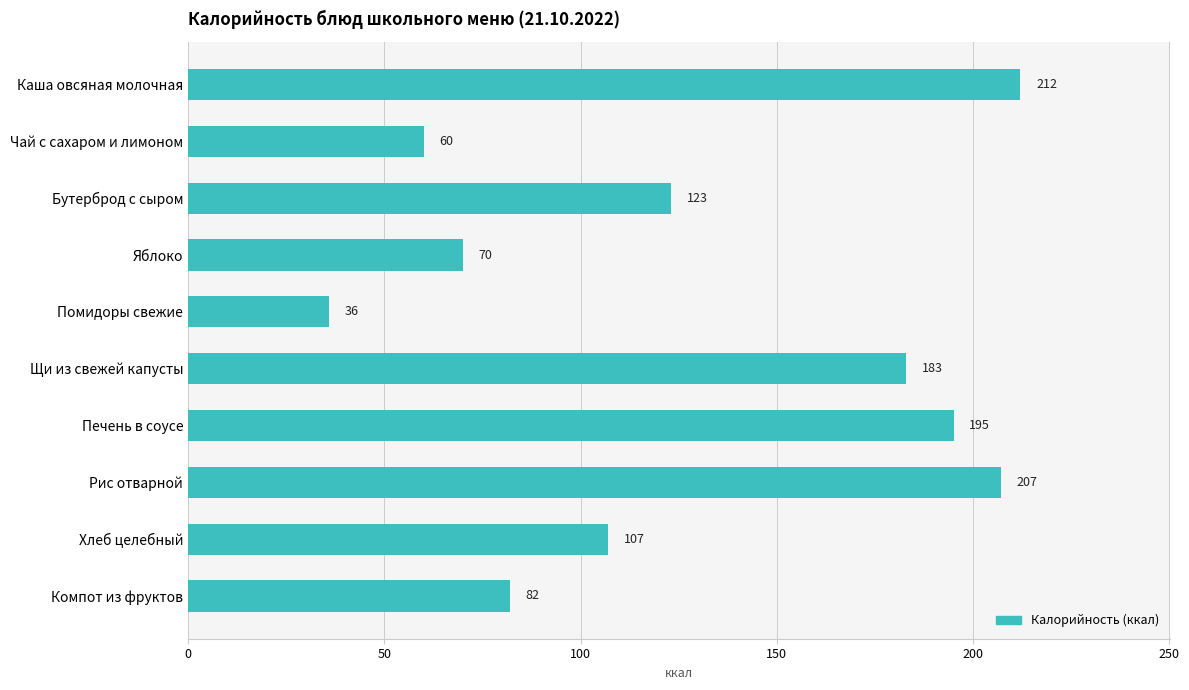

Rank the categories by value from highest to lowest.

Каша овсяная молочная, Рис отварной, Печень в соусе, Щи из свежей капусты, Бутерброд с сыром, Хлеб целебный, Компот из фруктов, Яблоко, Чай с сахаром и лимоном, Помидоры свежие